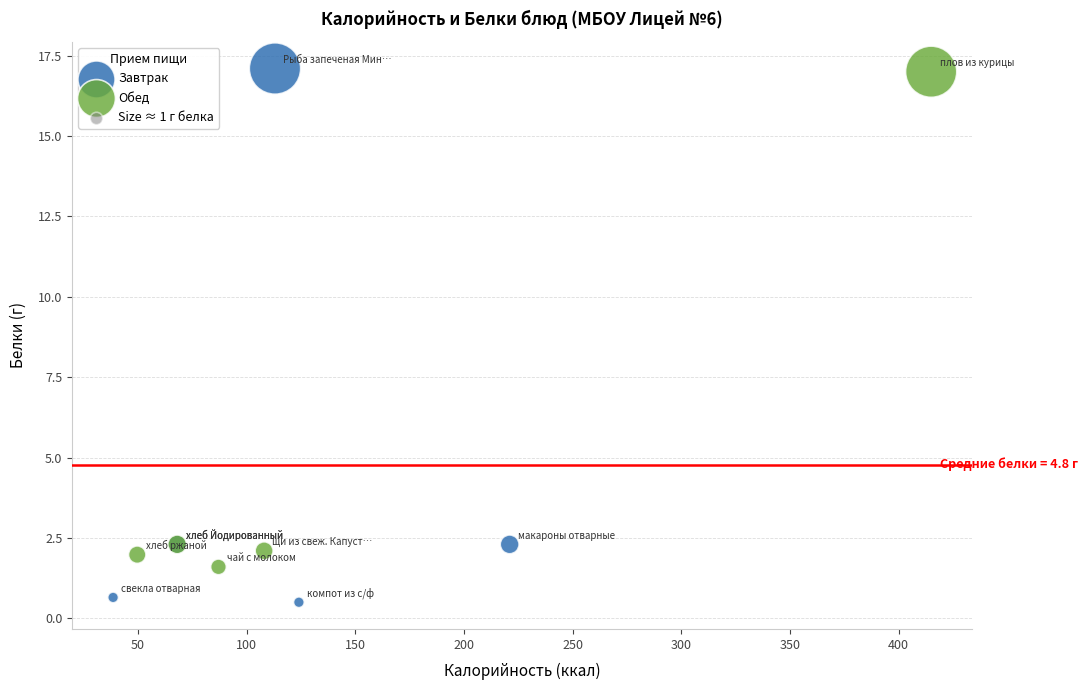

Which series has the widest spread of Y values?

Завтрак